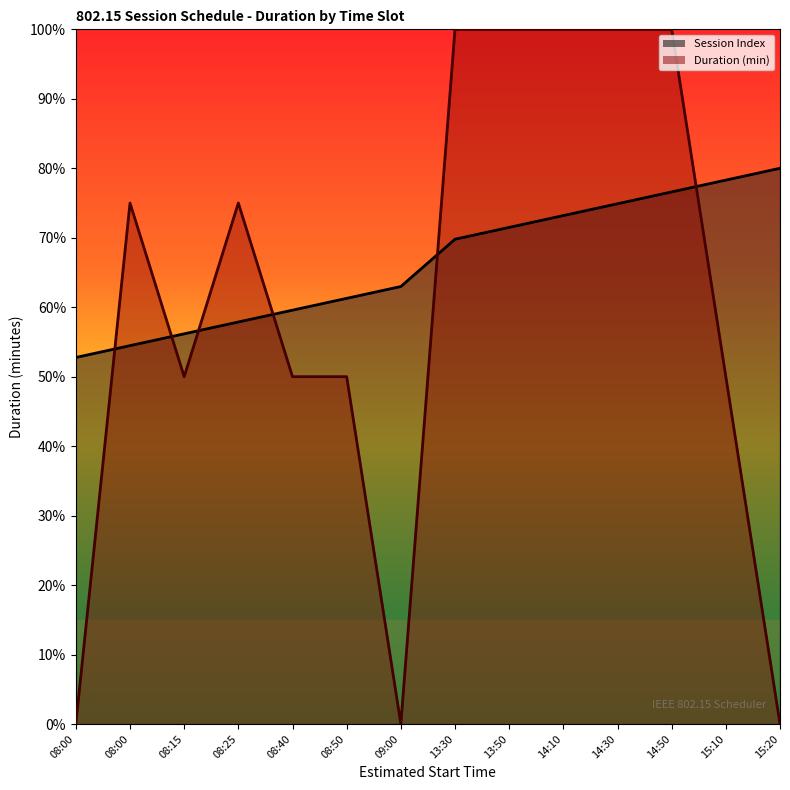

How many lines are shown in the chart?

2